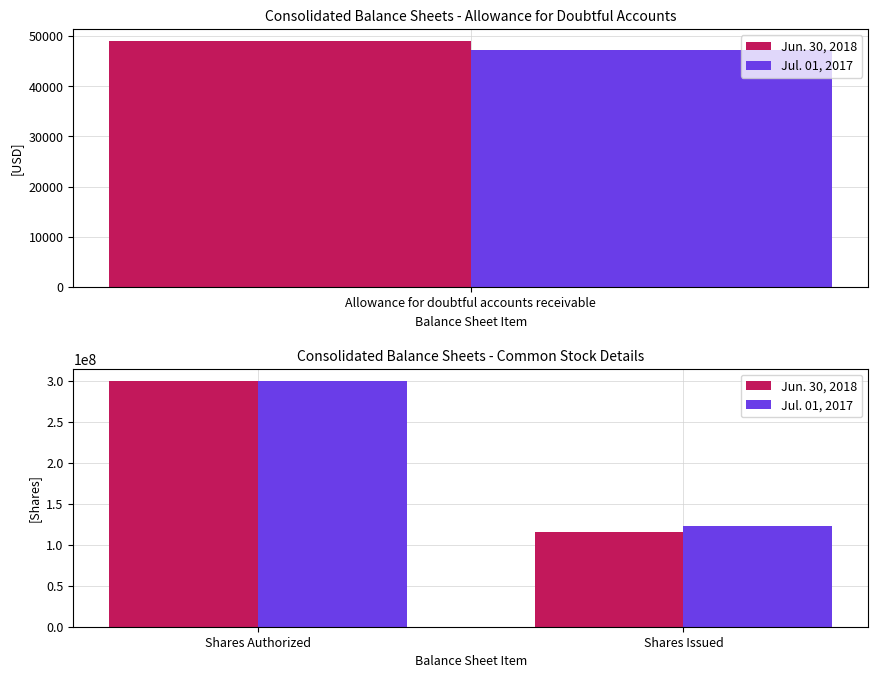

Which series has the largest range (max minus min)?

Jun. 30, 2018